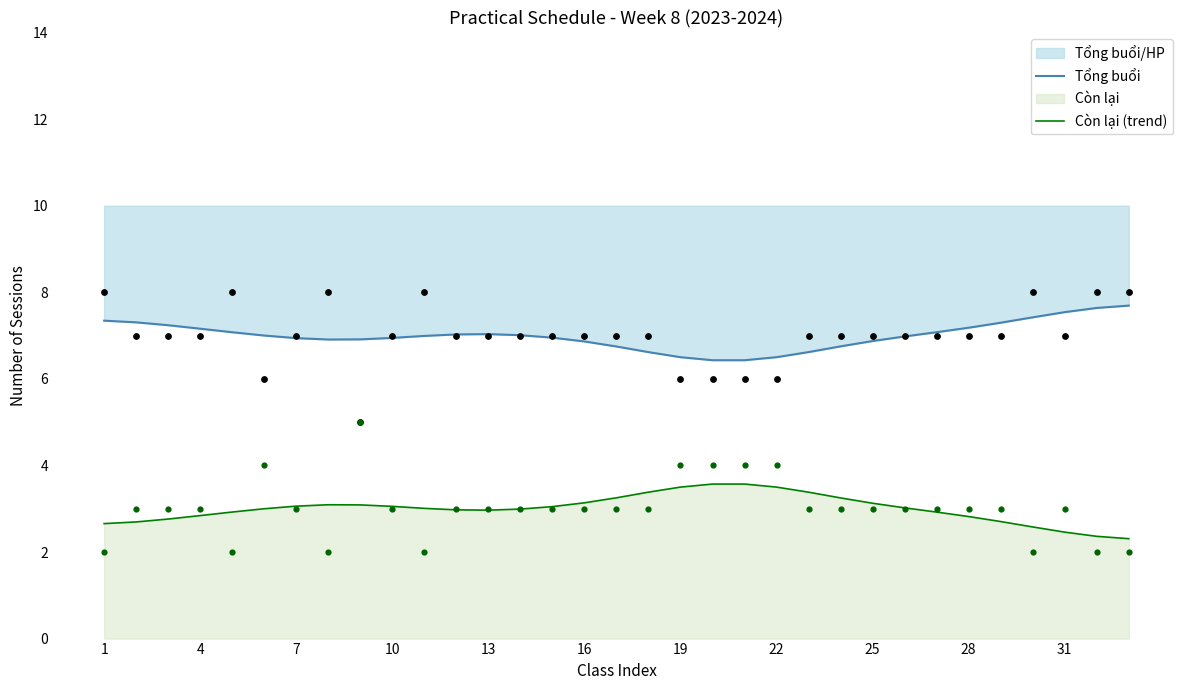

Which series has the largest Y range (max minus min)?

Tổng buổi